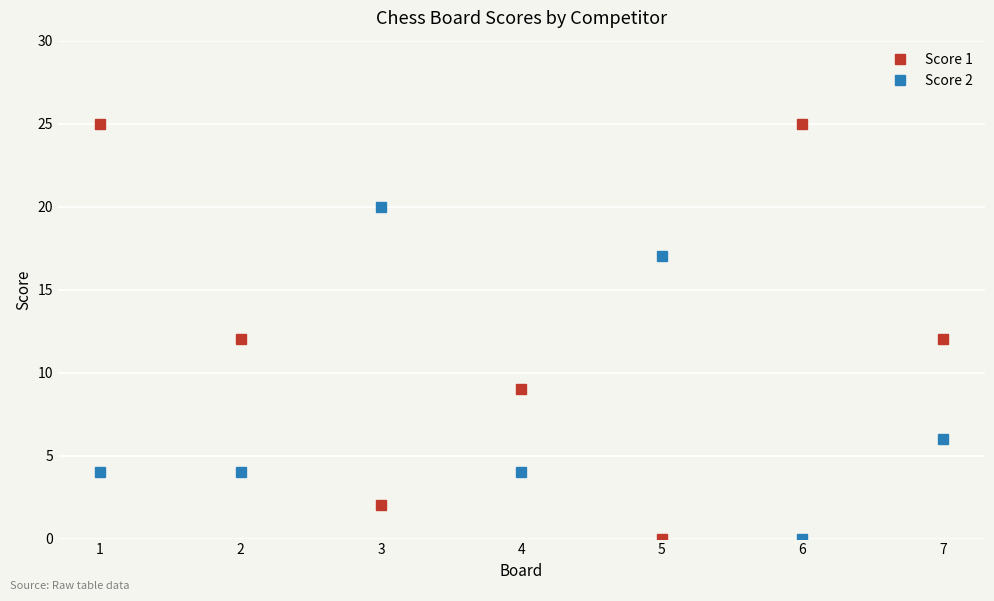

At which category does Score 1 reach its first local valley?

3